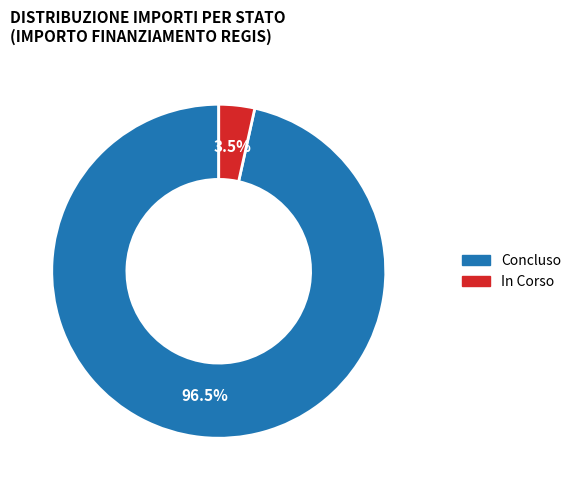

Count the number of slices in the pie.

2